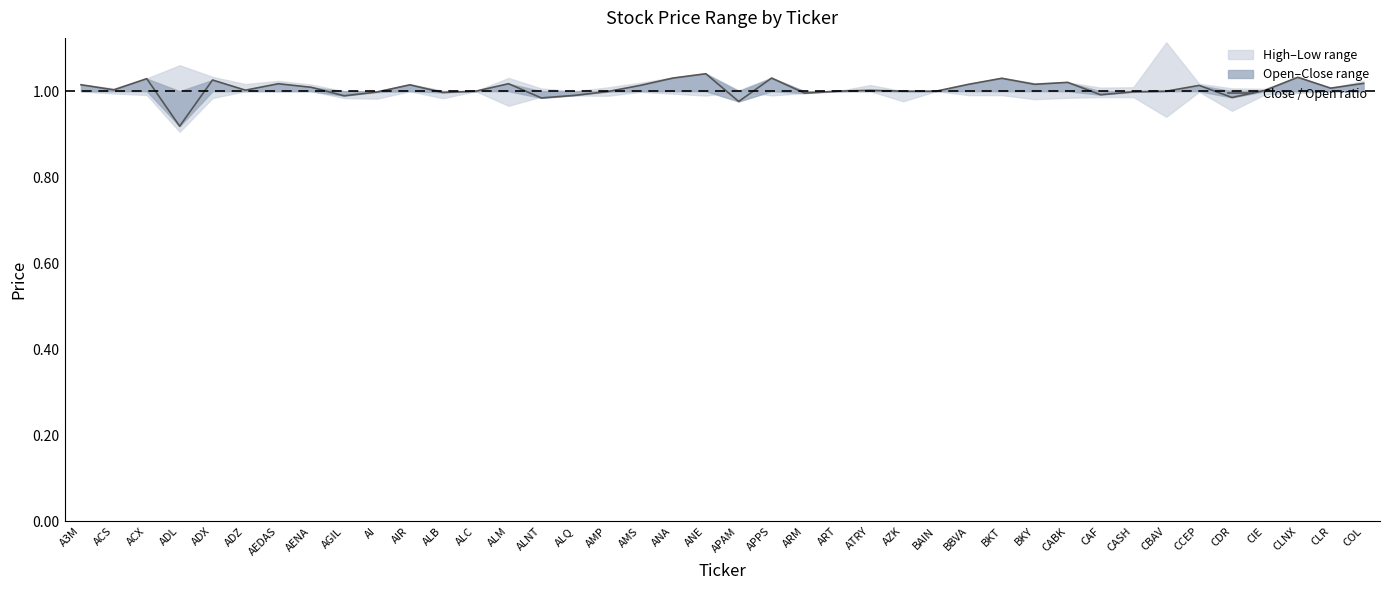

Where is the first local minimum?

ACS